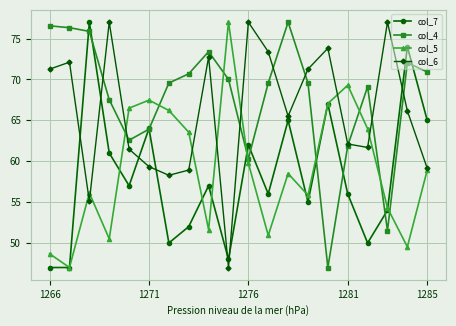

Which series has the largest total across all categories?

col_4